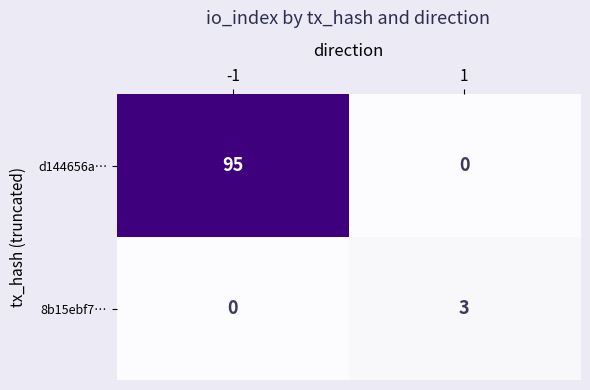

Reading left to right, extract all data points from this chart.

d144656a…: 95	0
8b15ebf7…: 0	3